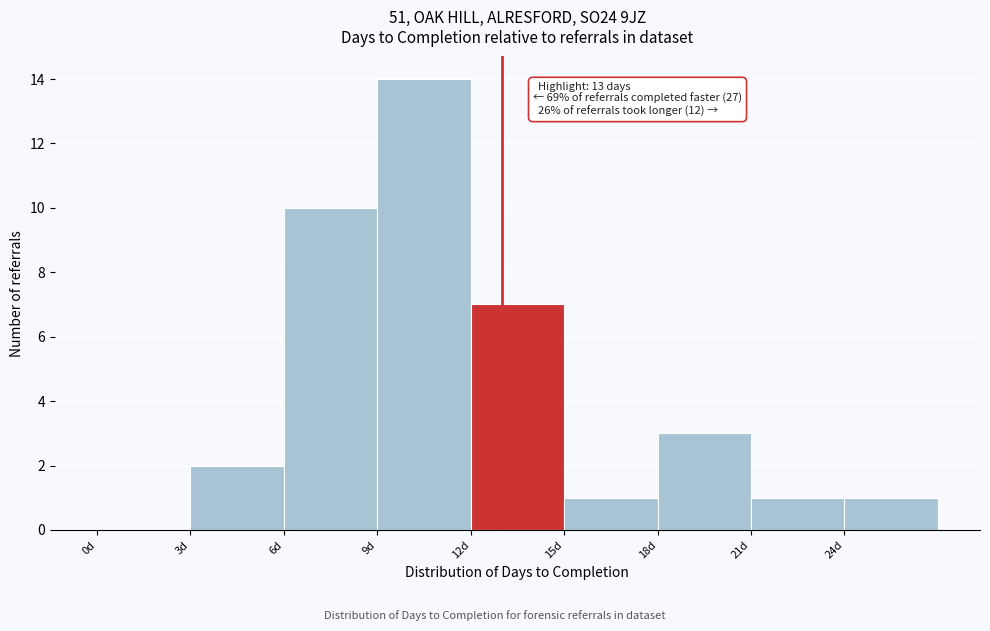

Which range on the x-axis has the tallest bar?

9 to 12